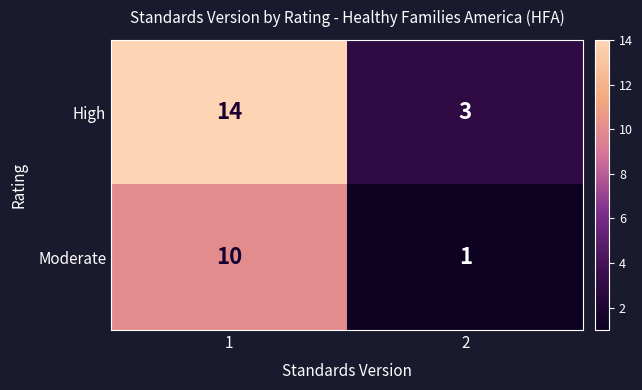

What is the sum of all Moderate values?

11